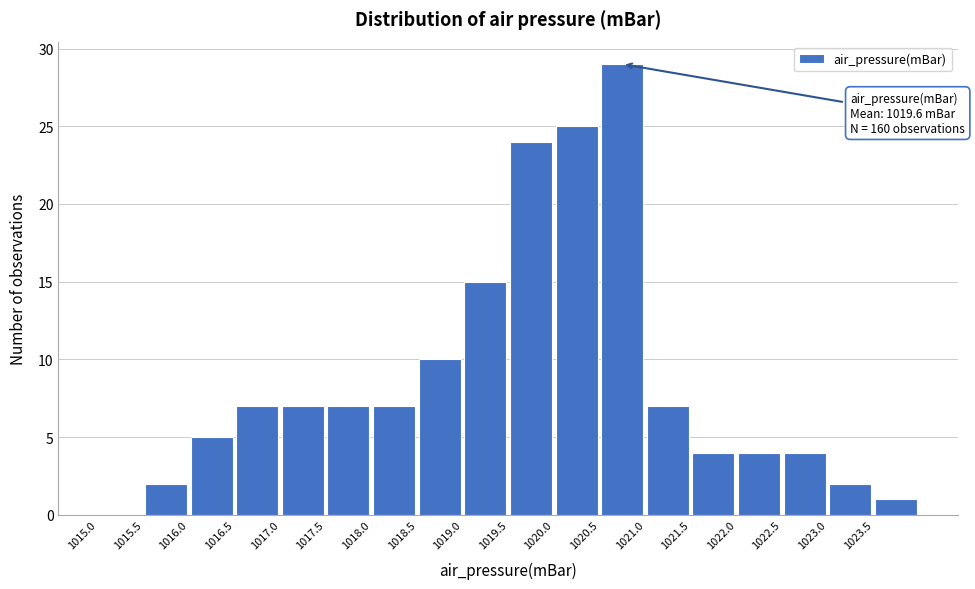

Over which range of the x-axis is the bar tallest?

1020.5 to 1021.0